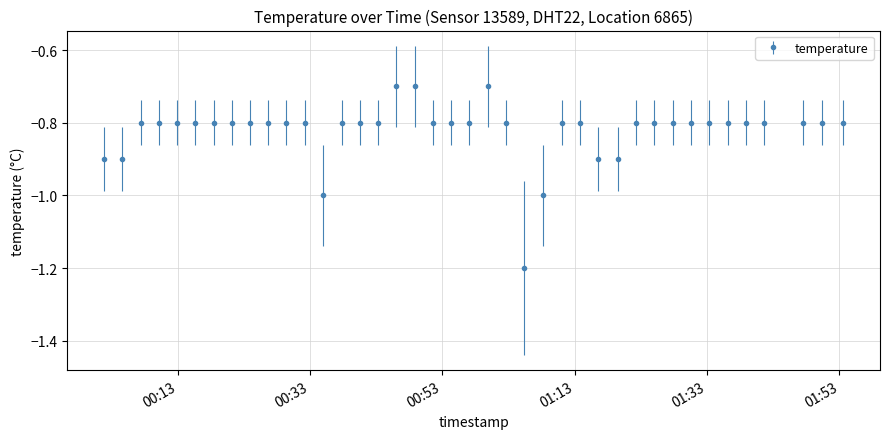

What is the minimum value shown in the chart?

-1.2